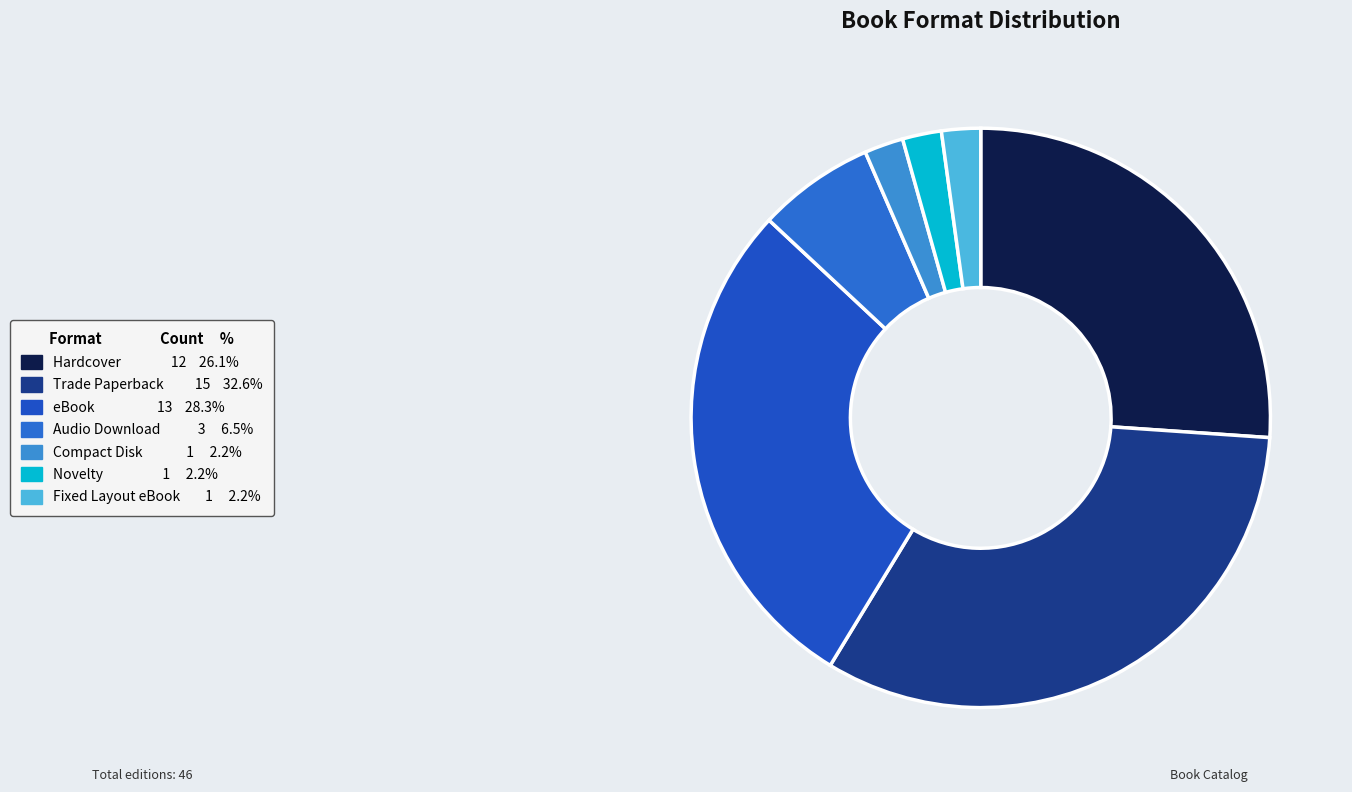

The Trade Paperback slice represents 41% of the pie. True or false?

False